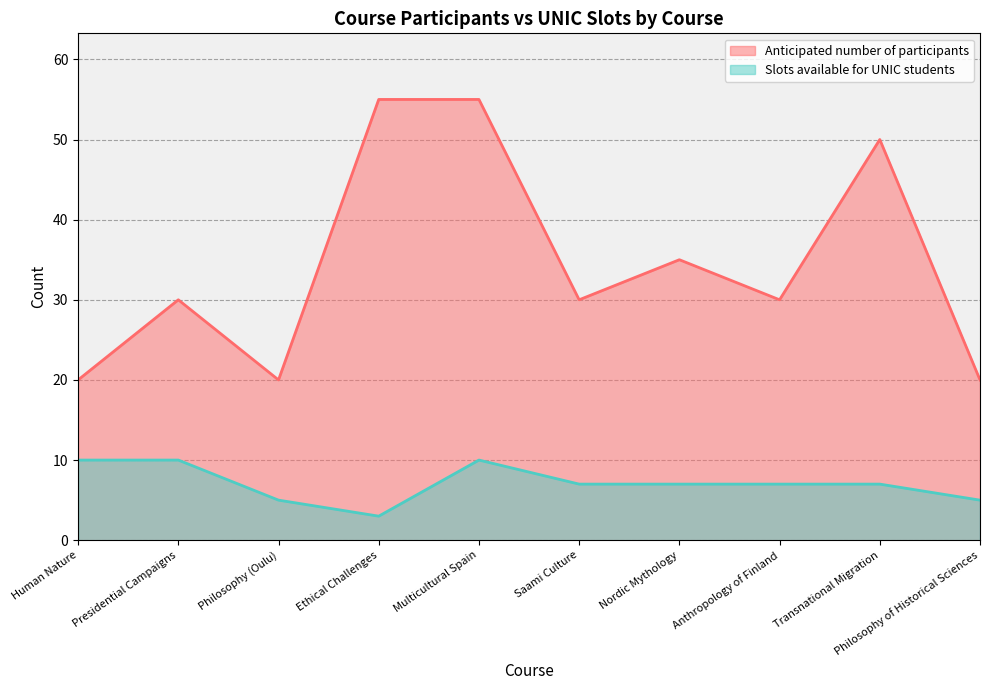

Is the value of Slots available for UNIC students at Philosophy (Oulu) greater than the value of Anticipated number of participants at Presidential Campaigns?

No